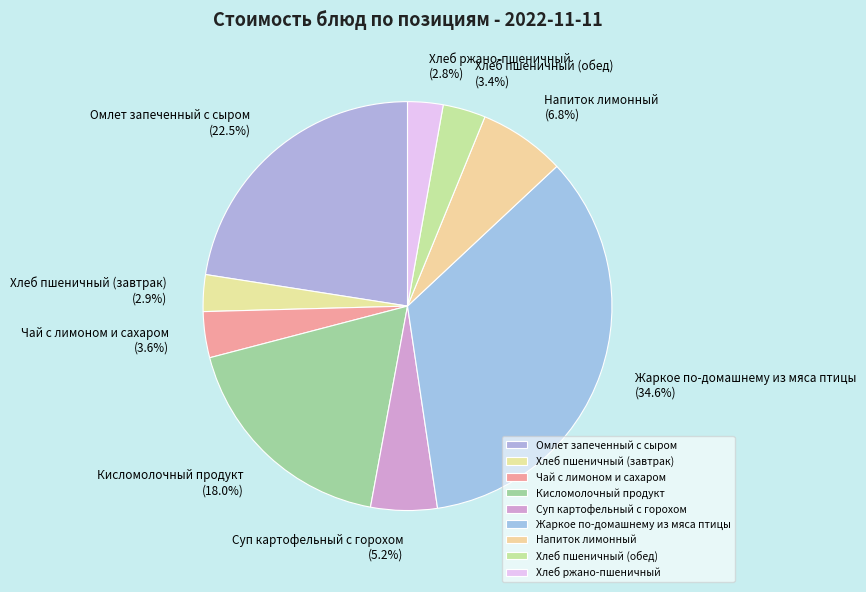

What portion of the pie excludes Хлеб ржано-пшеничный?

97.2%